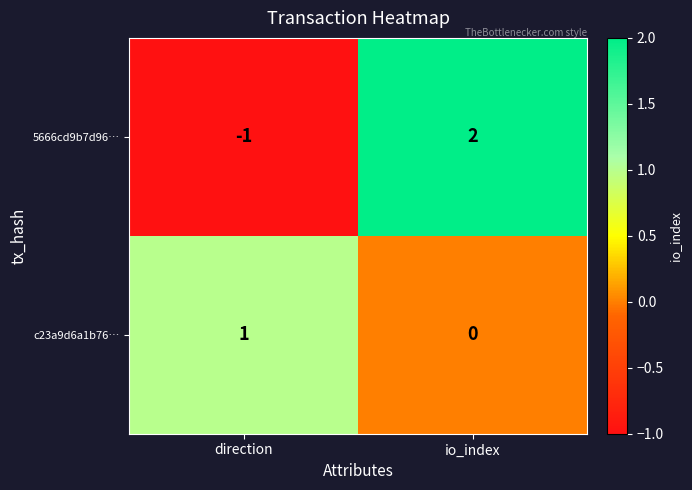

Rank the series at direction from highest to lowest value.

c23a9d6a1b76…, 5666cd9b7d96…